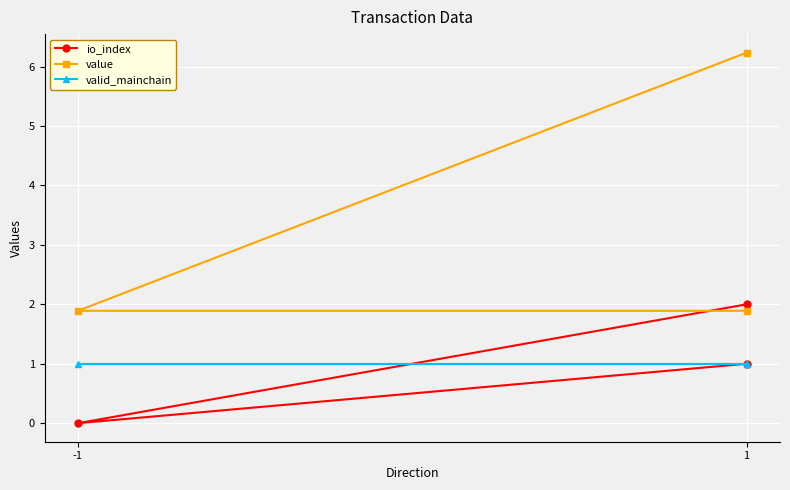

True or false: valid_mainchain has a value of 1.0 at 1.

True